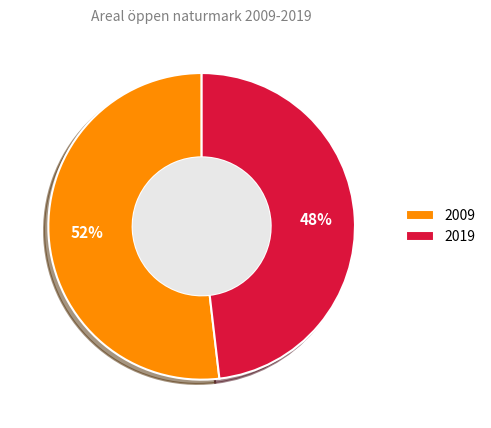

How many segments does this pie chart have?

2